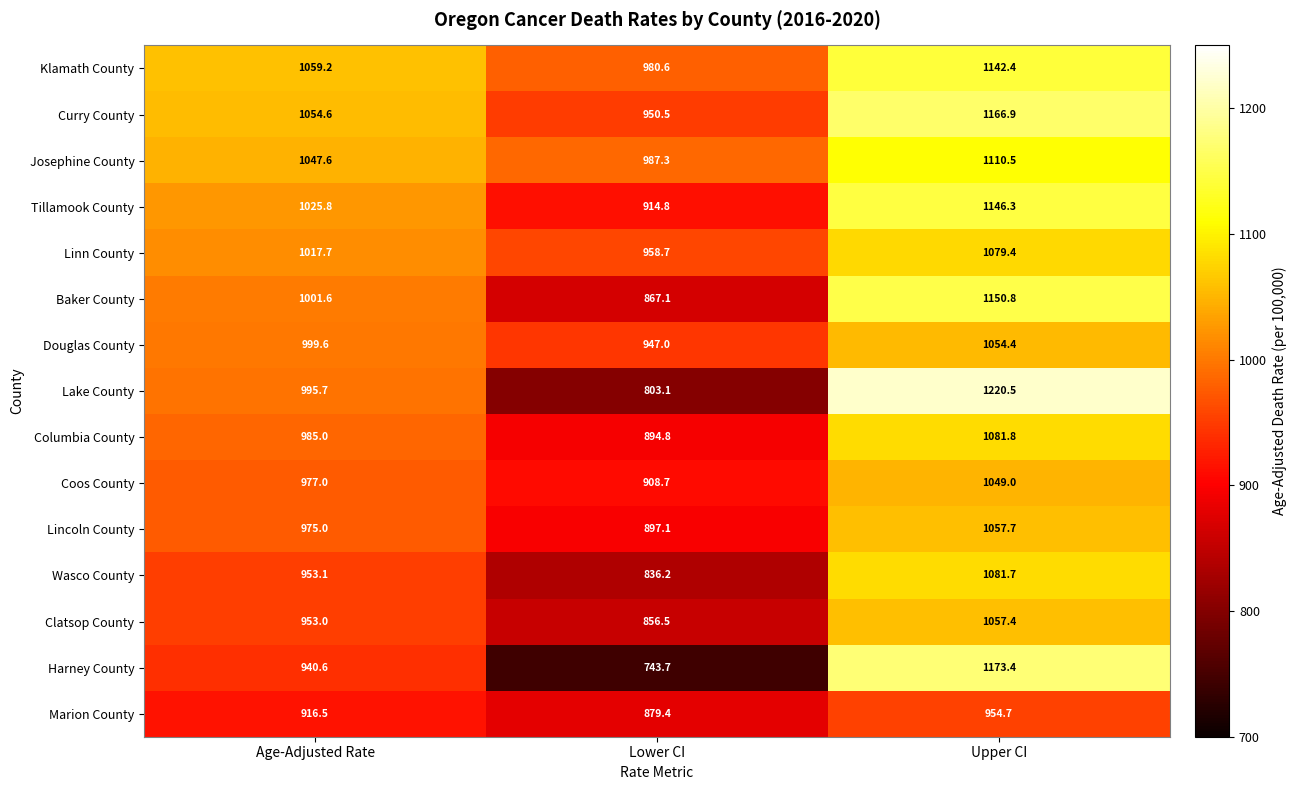

What is the difference between the maximum and minimum values in the Linn County series?

120.7